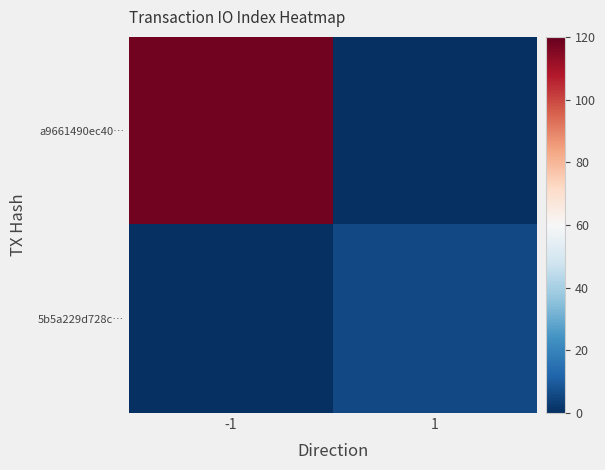

Which series has the largest total across all categories?

a9661490ec40…